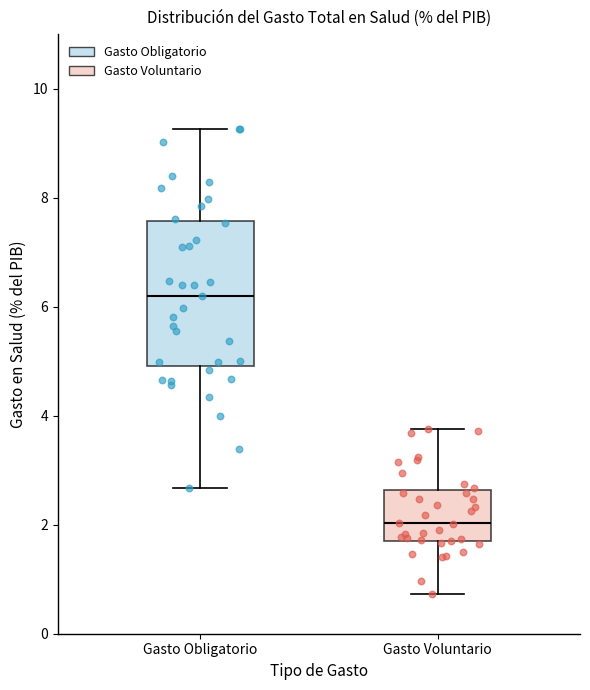

Reading left to right, transcribe this box plot: for each box, give where its median line is, the range the box spans, and where its two whiskers end, as read against the y-axis. The values are not printed on the chart, so give them approximately, as read against the axis.

Gasto Obligatorio: median 6.2, box 5.0 to 7.6, whiskers 2.6 to 9.2
Gasto Voluntario: median 2.0, box 1.8 to 2.6, whiskers 0.8 to 3.8